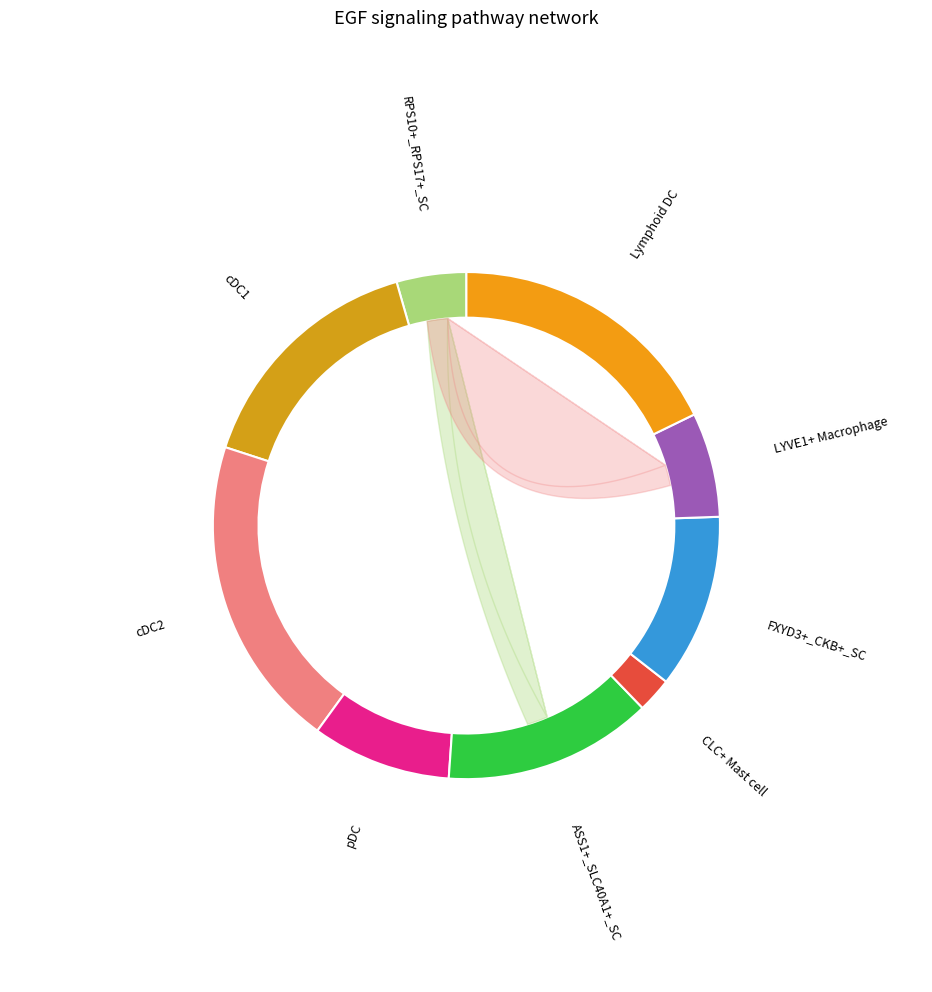

What percentage is NOT represented by 7?

84.4%